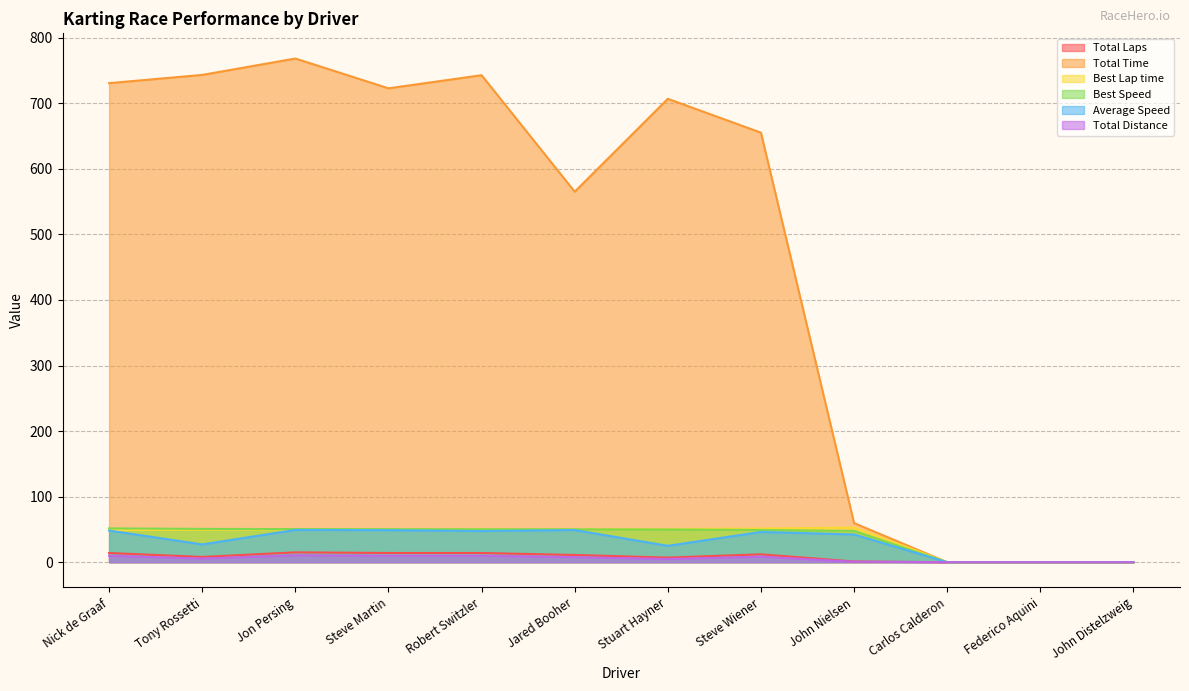

Reading left to right, list all the values displayed in this chart.

Total Laps: Nick de Graaf=14.0	Tony Rossetti=8.0	Jon Persing=15.0	Steve Martin=14.0	Robert Switzler=14.0	Jared Booher=11.0	Stuart Hayner=7.0	Steve Wiener=12.0	John Nielsen=1.0	Carlos Calderon=0.0	Federico Aquini=0.0	John Distelzweig=0.0
Total Time: Nick de Graaf=730.7	Tony Rossetti=743.3	Jon Persing=768.3	Steve Martin=722.8	Robert Switzler=742.8	Jared Booher=565.1	Stuart Hayner=706.9	Steve Wiener=655.2	John Nielsen=59.6	Carlos Calderon=0.0	Federico Aquini=0.0	John Distelzweig=0.0
Best Lap time: Nick de Graaf=48.9	Tony Rossetti=49.6	Jon Persing=49.9	Steve Martin=50.1	Robert Switzler=50.2	Jared Booher=50.3	Stuart Hayner=50.6	Steve Wiener=51.3	John Nielsen=52.9	Carlos Calderon=0.0	Federico Aquini=0.0	John Distelzweig=0.0
Best Speed: Nick de Graaf=51.6	Tony Rossetti=50.8	Jon Persing=50.5	Steve Martin=50.3	Robert Switzler=50.2	Jared Booher=50.1	Stuart Hayner=49.8	Steve Wiener=49.2	John Nielsen=47.7	Carlos Calderon=0.0	Federico Aquini=0.0	John Distelzweig=0.0
Average Speed: Nick de Graaf=48.3	Tony Rossetti=27.1	Jon Persing=49.2	Steve Martin=48.8	Robert Switzler=47.5	Jared Booher=49.1	Stuart Hayner=25.0	Steve Wiener=46.2	John Nielsen=42.3	Carlos Calderon=0.0	Federico Aquini=0.0	John Distelzweig=0.0
Total Distance: Nick de Graaf=9.8	Tony Rossetti=5.6	Jon Persing=10.5	Steve Martin=9.8	Robert Switzler=9.8	Jared Booher=7.7	Stuart Hayner=4.9	Steve Wiener=8.4	John Nielsen=0.7	Carlos Calderon=0.0	Federico Aquini=0.0	John Distelzweig=0.0